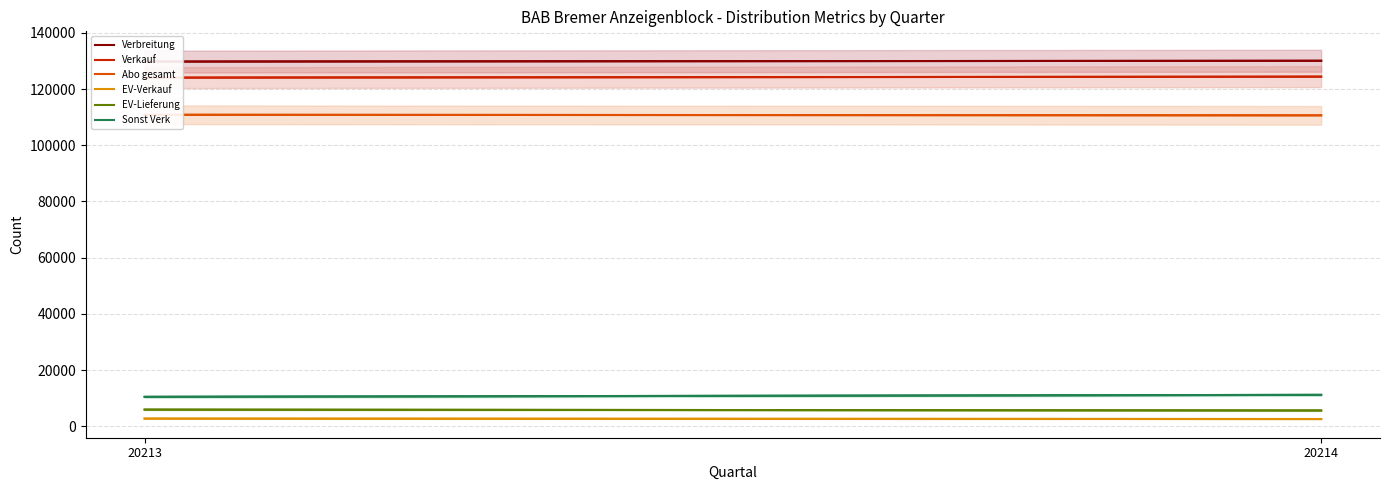

Rank the categories by EV-Lieferung value from highest to lowest.

20213, 20214